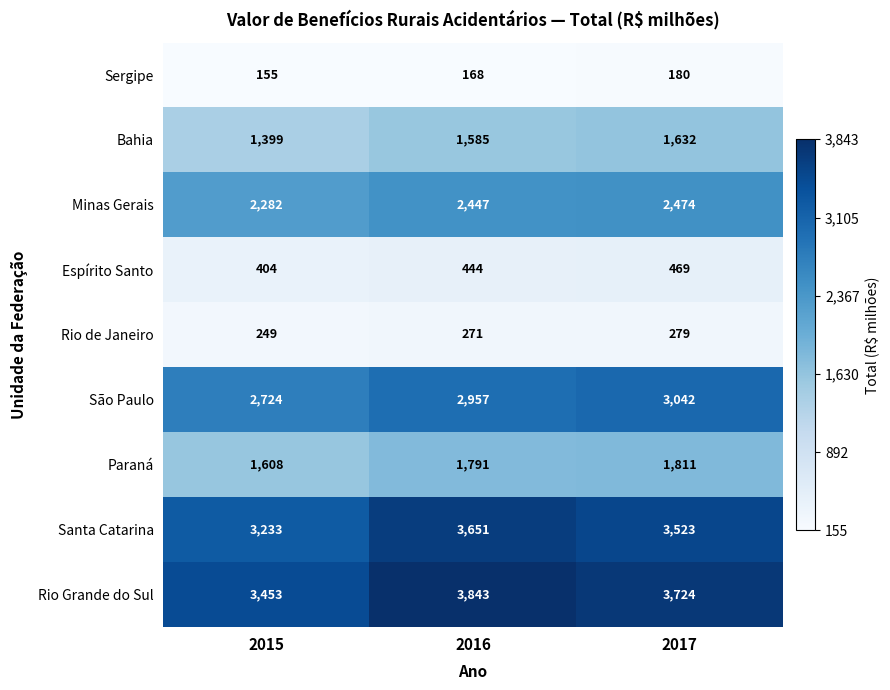

Which series has the widest spread of values?

Santa Catarina